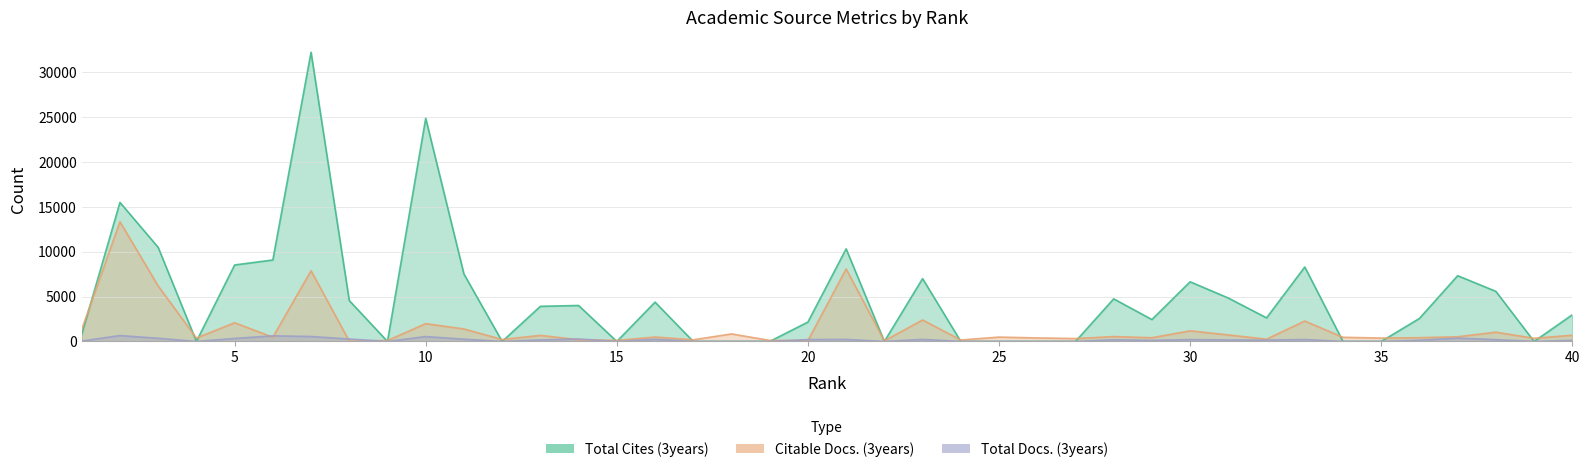

How many data points in Total Docs. (3years) are less than 164?

20